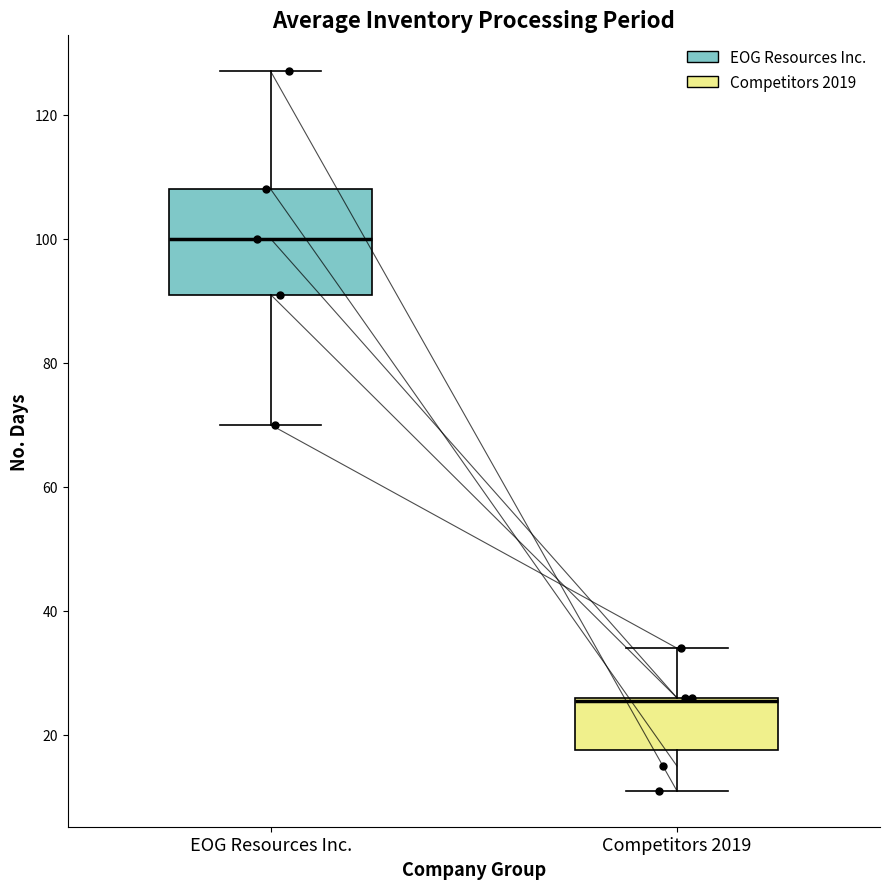

Where does the upper whisker of the box for Competitors 2019 end on the y-axis? The values are not printed on the chart, so give them approximately, as read against the axis.

34